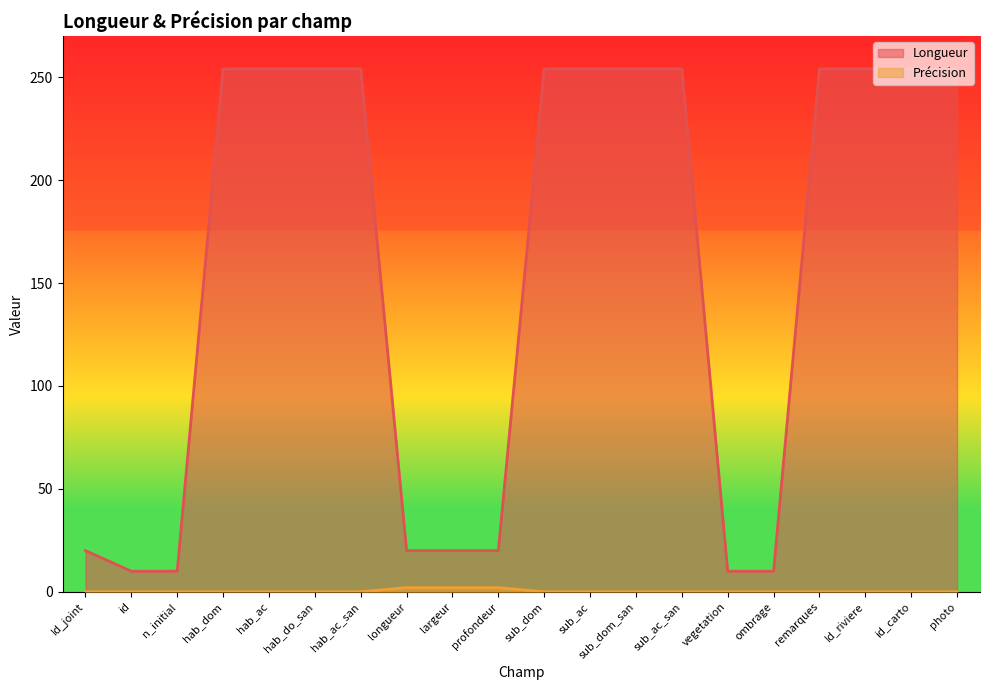

True or false: Précision and Longueur intersect in this chart.

False